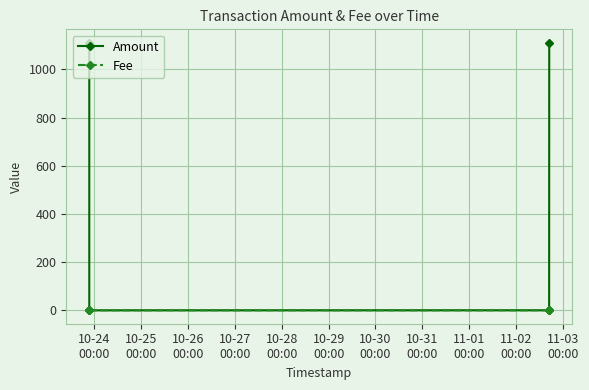

Reading left to right, extract all data points from this chart.

Amount: 1111.1	0.0	0.2	1111.0
Fee: 0.0	0.0	0.0	0.0